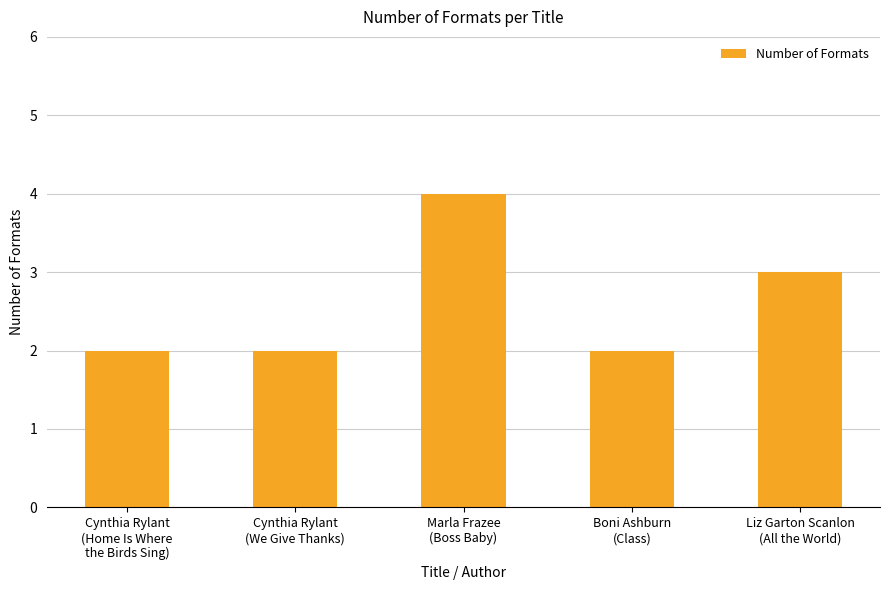

What is the value of the 5th bar from the left?

3